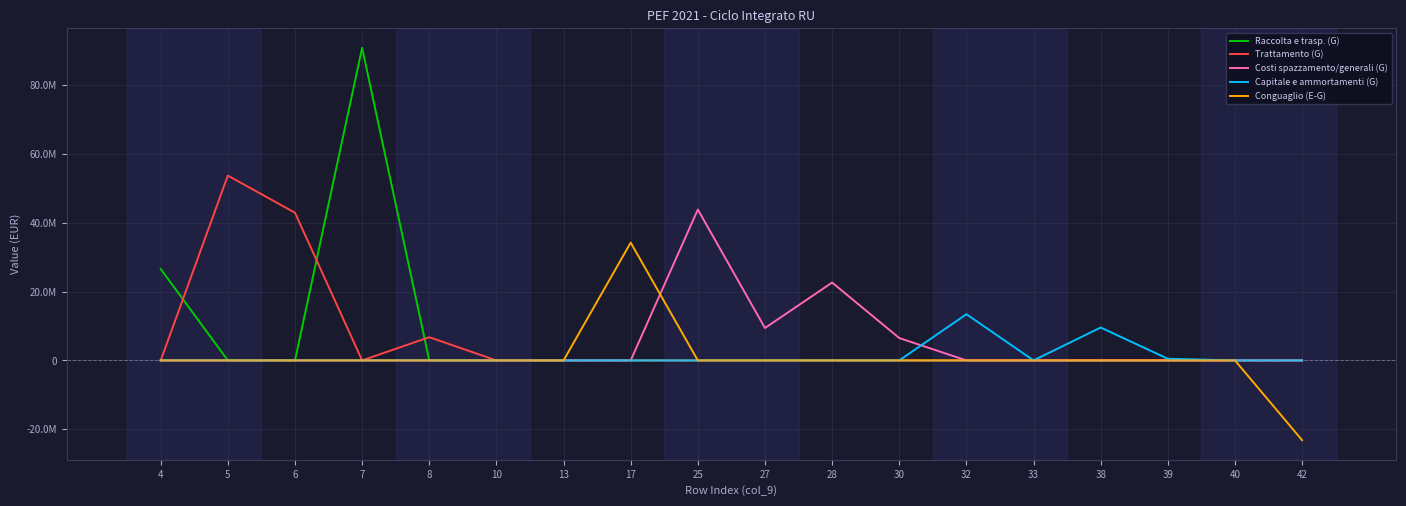

What are all the series names shown in the legend?

Raccolta e trasp. (G), Trattamento (G), Costi spazzamento/generali (G), Capitale e ammortamenti (G), Conguaglio (E-G)